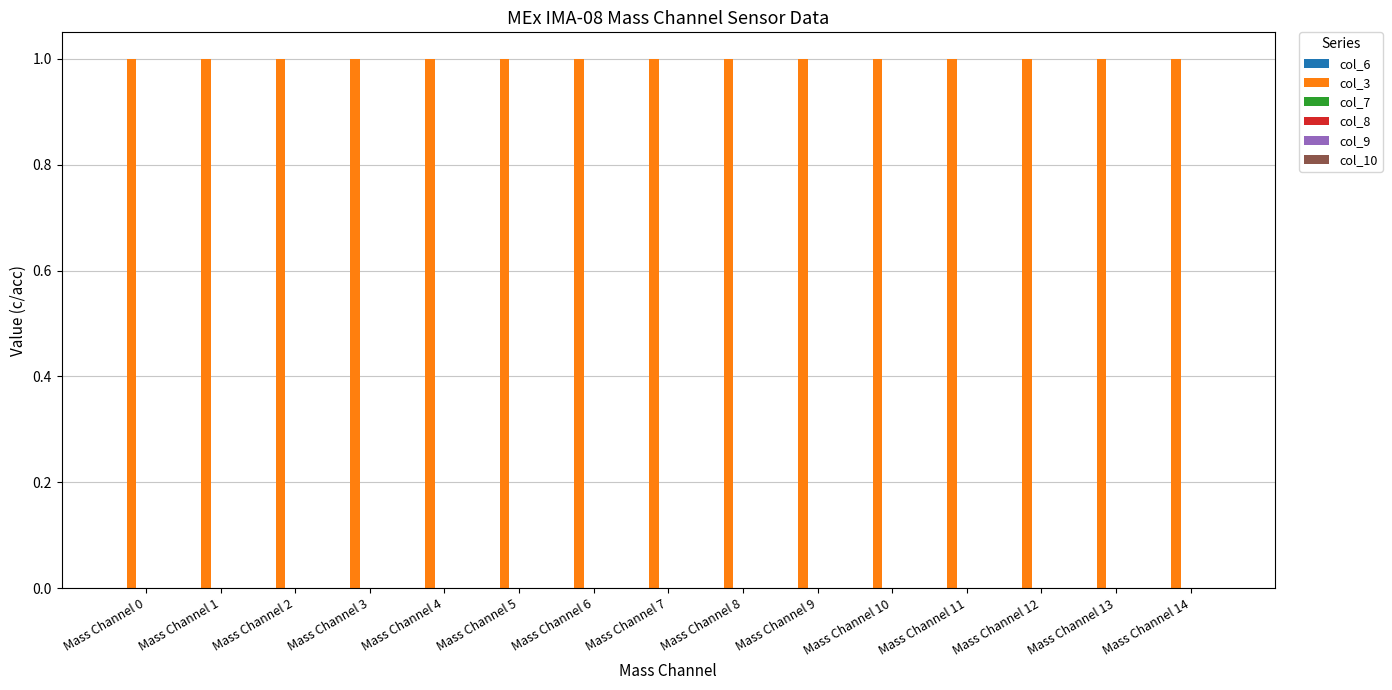

Which series has the largest total across all categories?

col_3